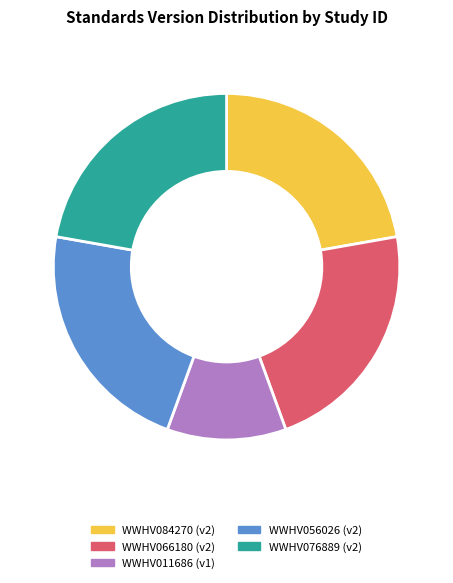

The WWHV011686 slice represents 1% of the pie. True or false?

False